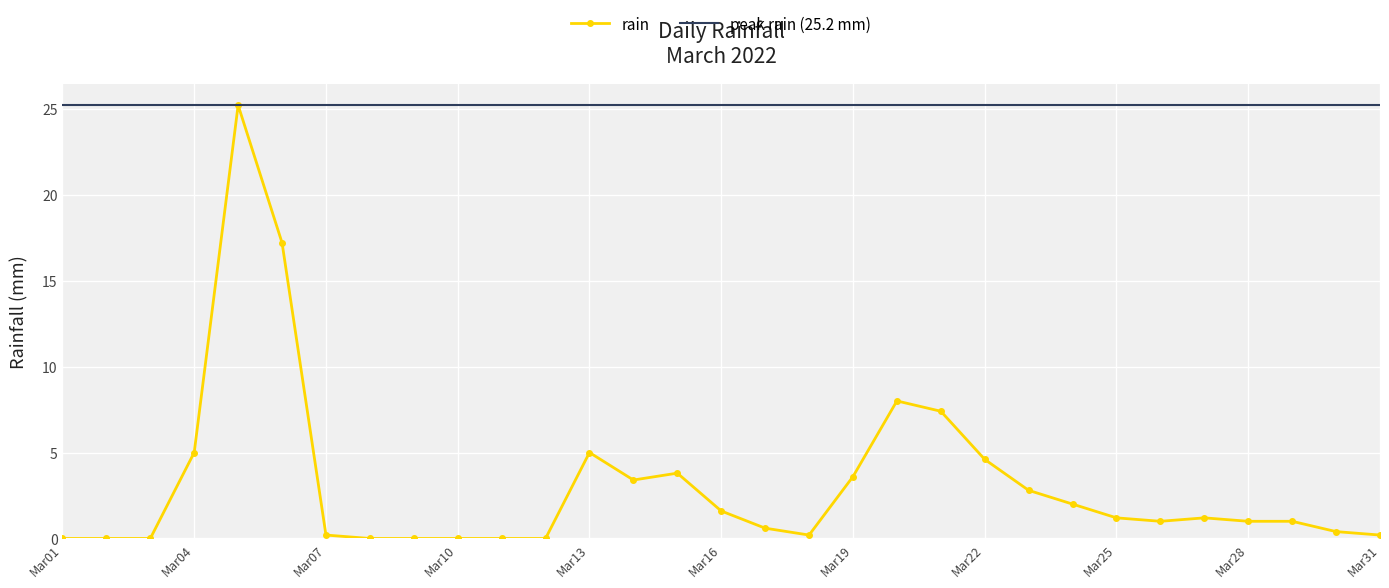

Read the value at 2022-03-06.

17.2